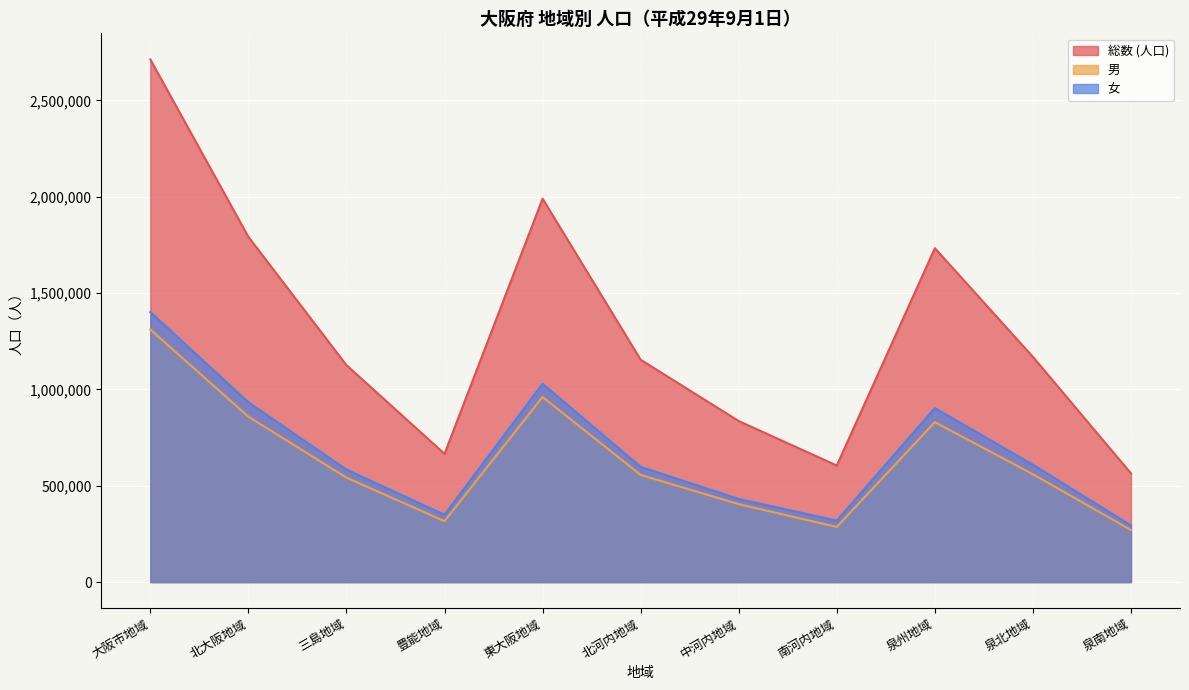

How many values in the 女 series are below 597880?

5